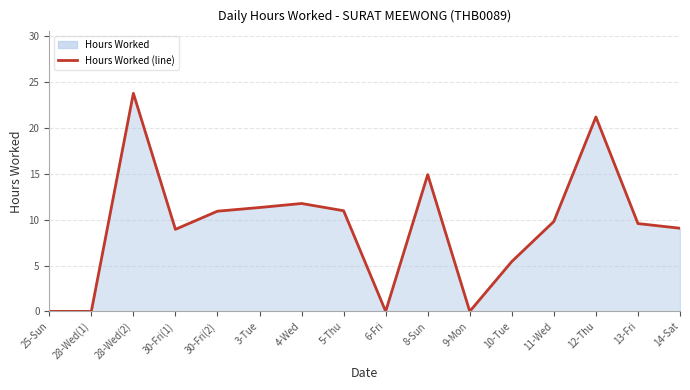

What is the label of the 15th point from the right?

28-Wed(1)